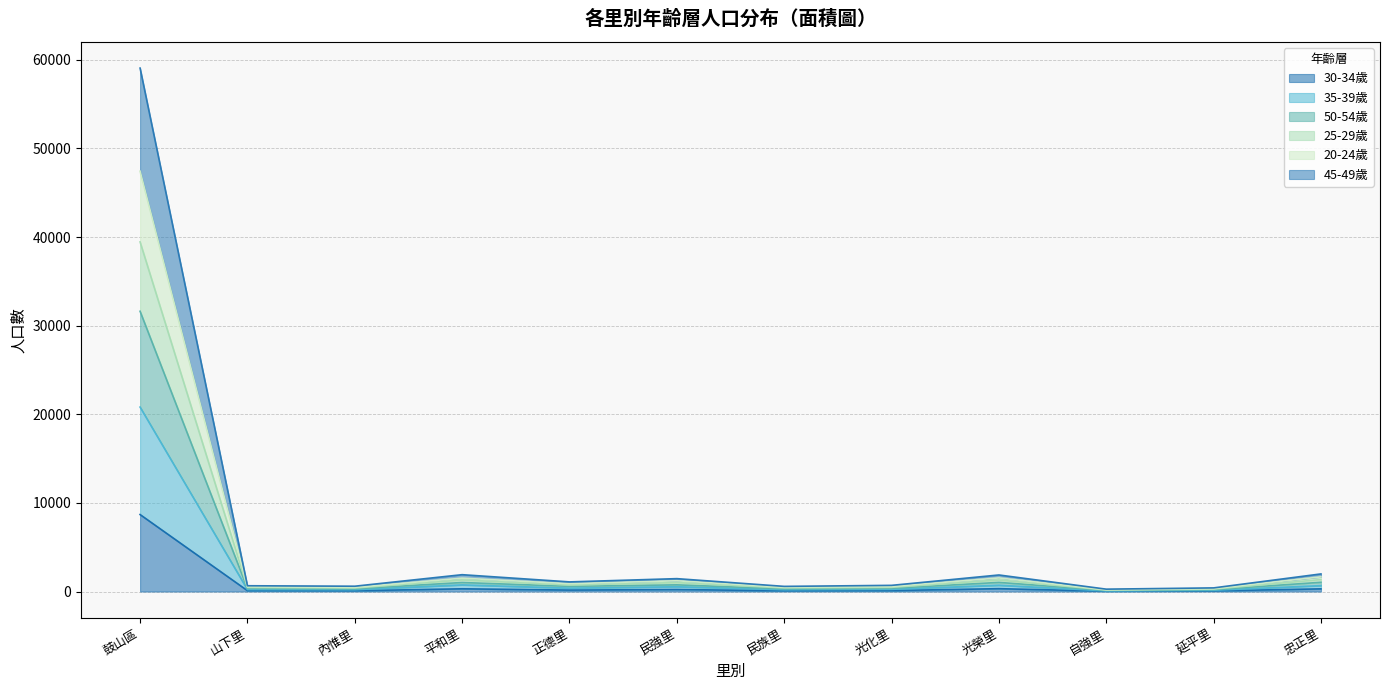

At which category is the sum across all series the highest?

鼓山區